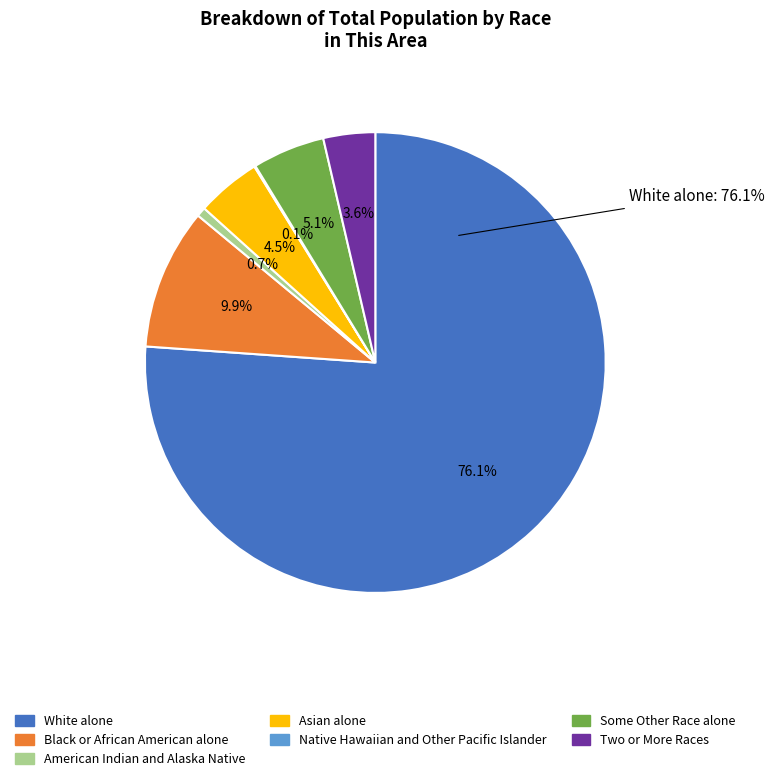

Is White alone the majority of the pie?

Yes